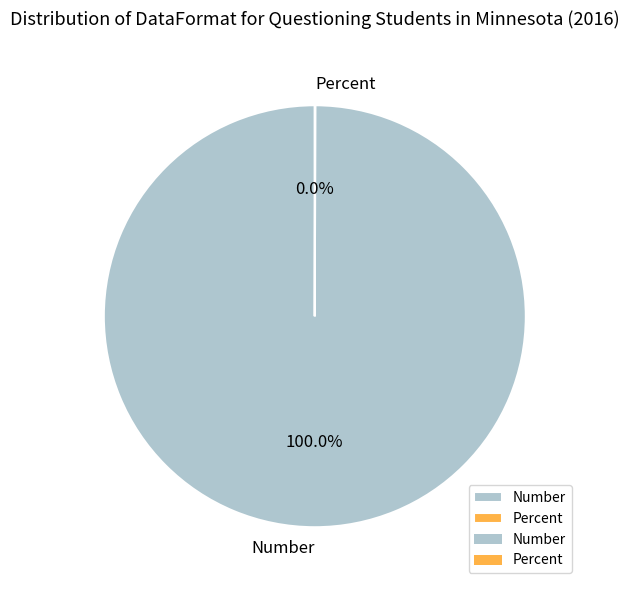

What is the largest slice in the pie chart?

Number